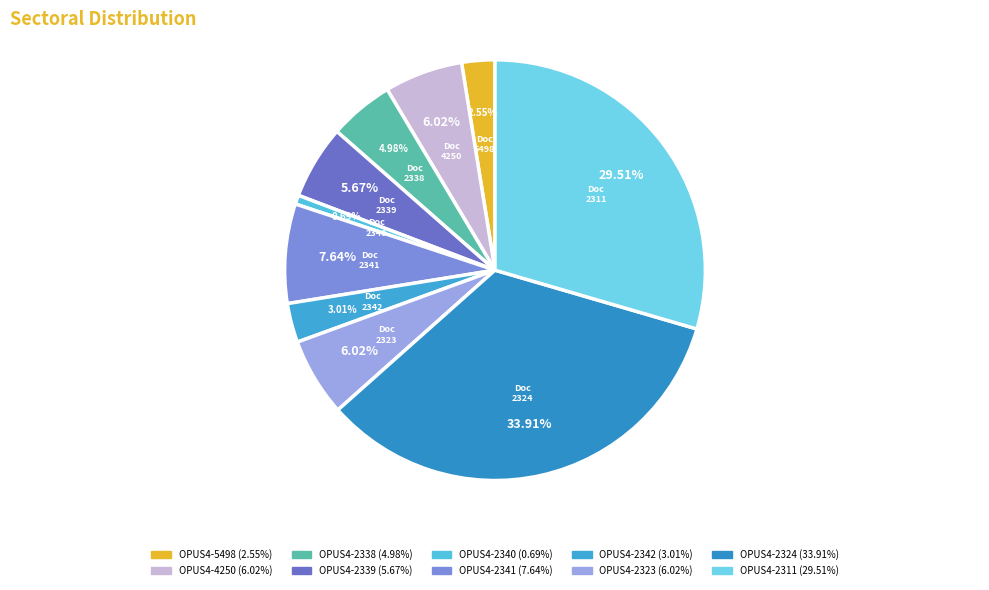

How many slices are in this pie chart?

10